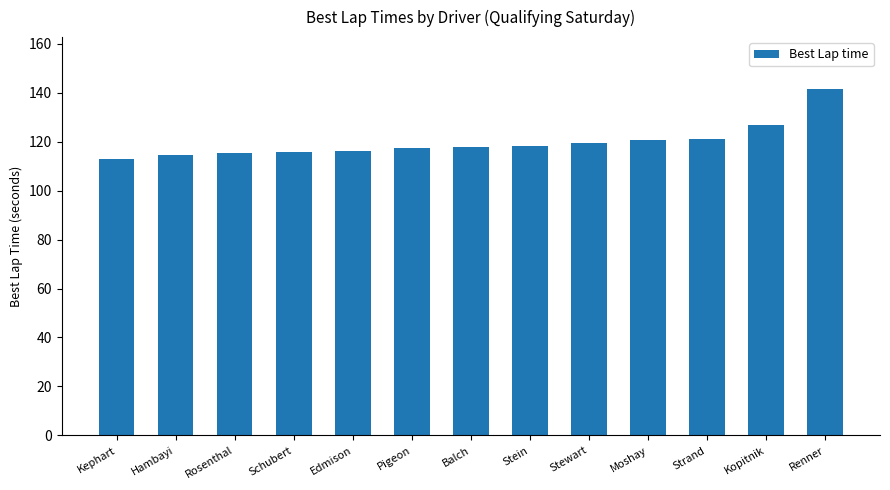

At which category does the chart reach its minimum across all series?

Kephart